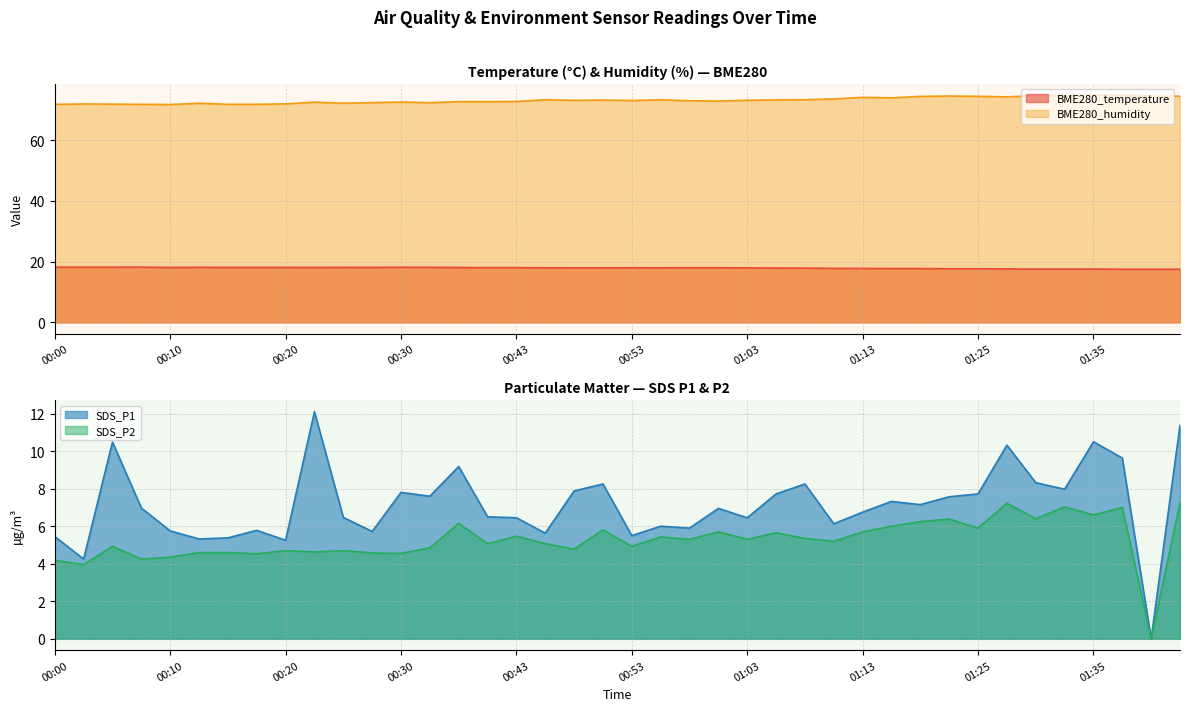

Rank the series at 01:08 from lowest to highest value.

SDS_P2, SDS_P1, BME280_temperature, BME280_humidity